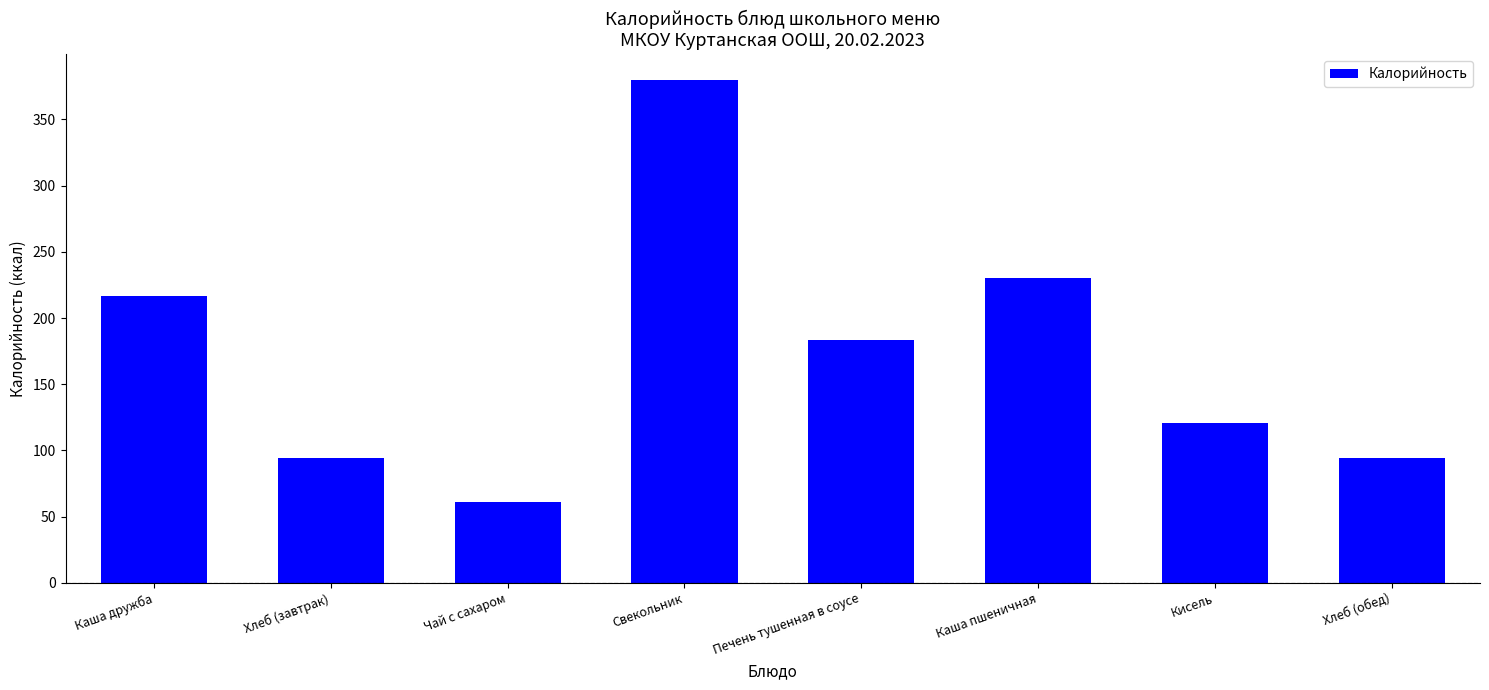

What value does the data have at Каша дружба?

216.5